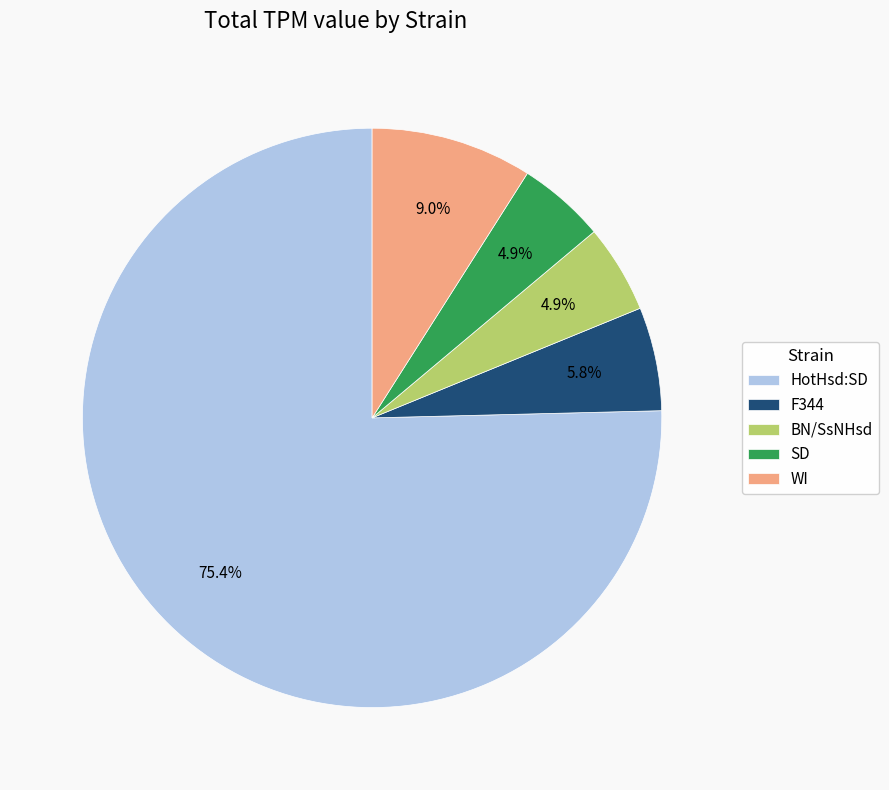

To the nearest percent, what percentage of the pie is HotHsd:SD?

75%